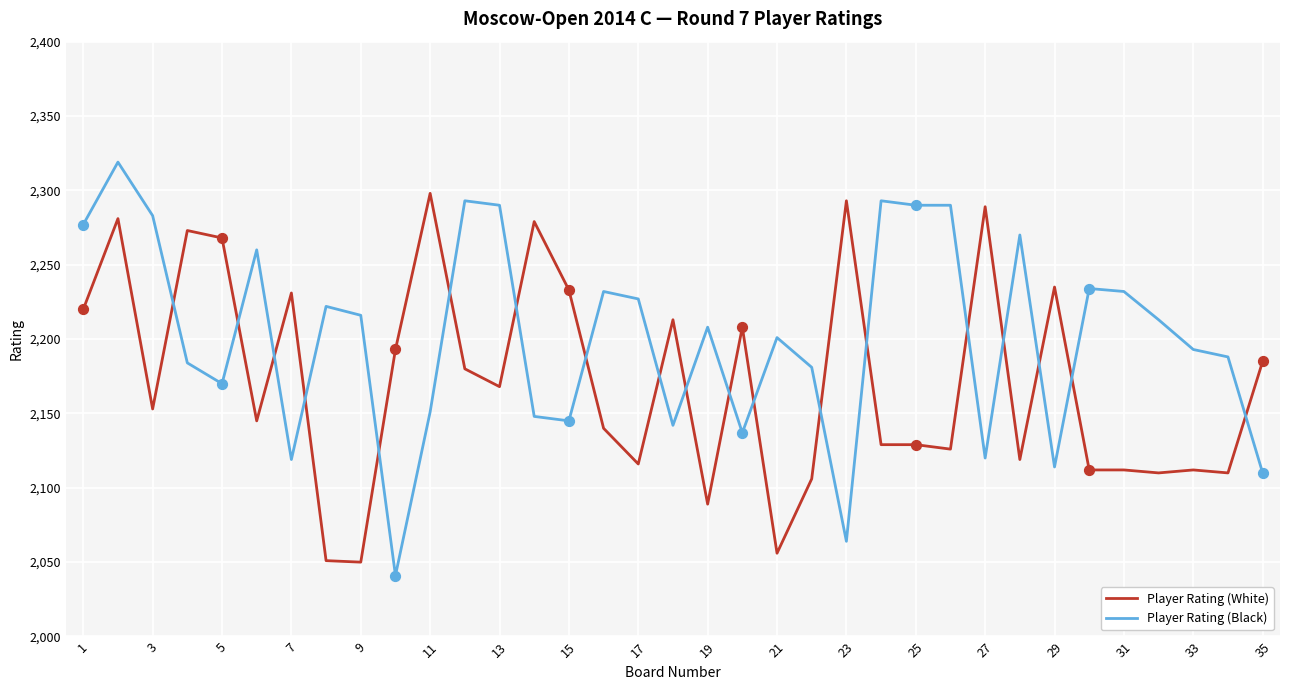

Which series has the largest total across all categories?

Player Rating (Black)